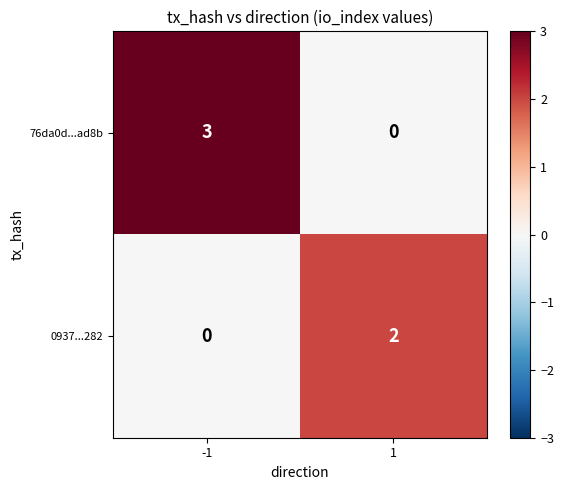

Between -1 and 1, which series saw the biggest shift?

76da0d...ad8b